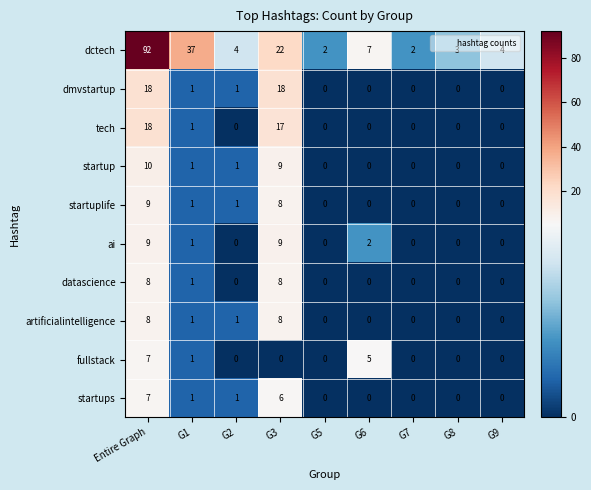

At which category is the sum across all series the highest?

Entire Graph